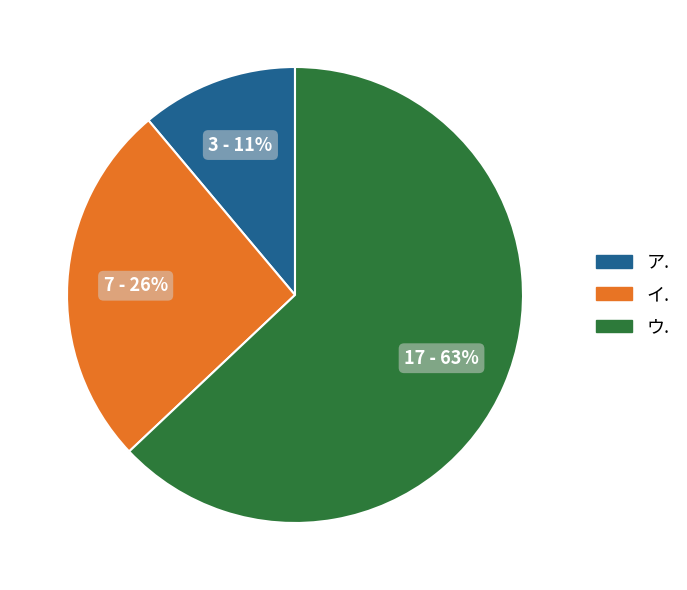

Rank the categories by value from highest to lowest.

ウ., イ., ア.